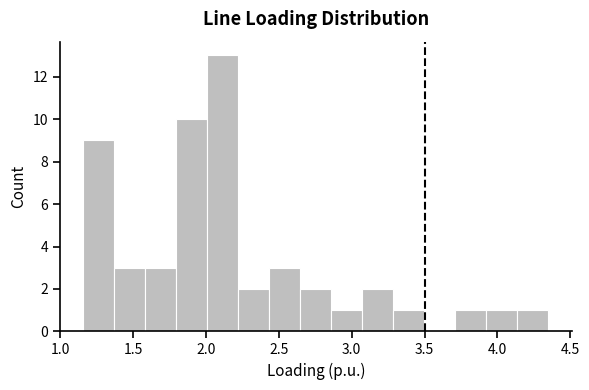

What is the height of the bar covering 2.00 to 2.20 on the x-axis? Neither the bar edges nor the heights are printed on the chart, so give them approximately, as read against the axes.

13